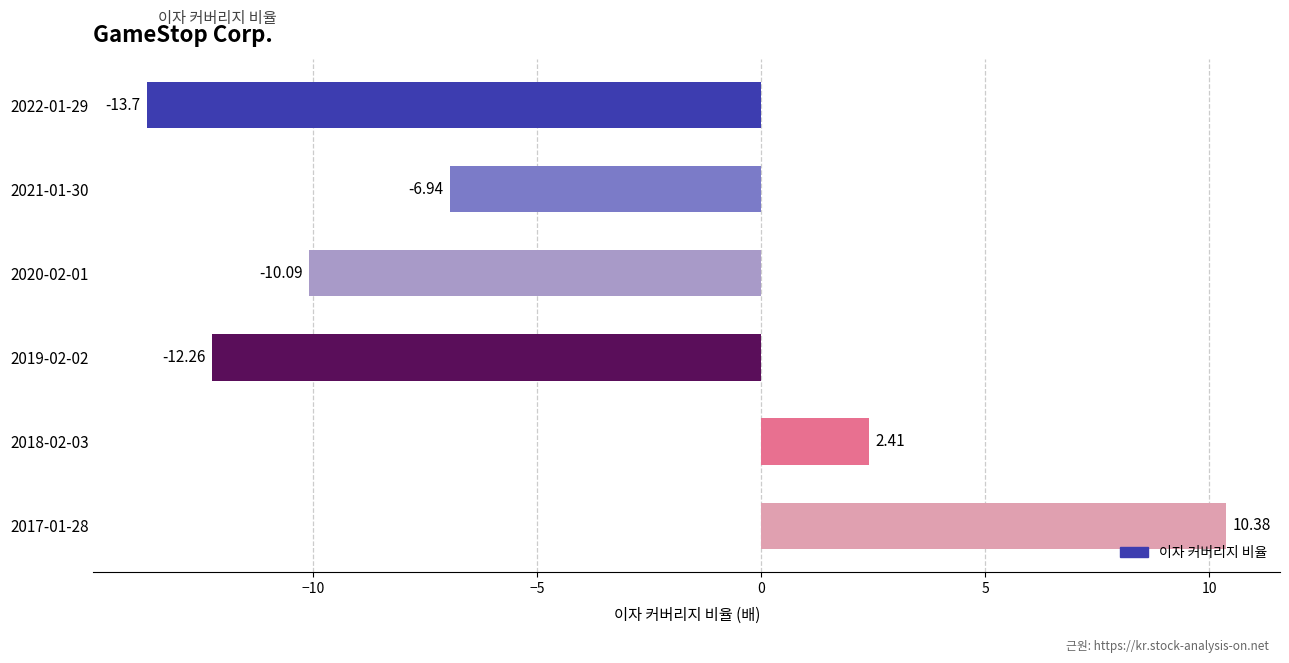

What is the sum of the values at 2021-01-30 and 2022-01-29?

-20.6